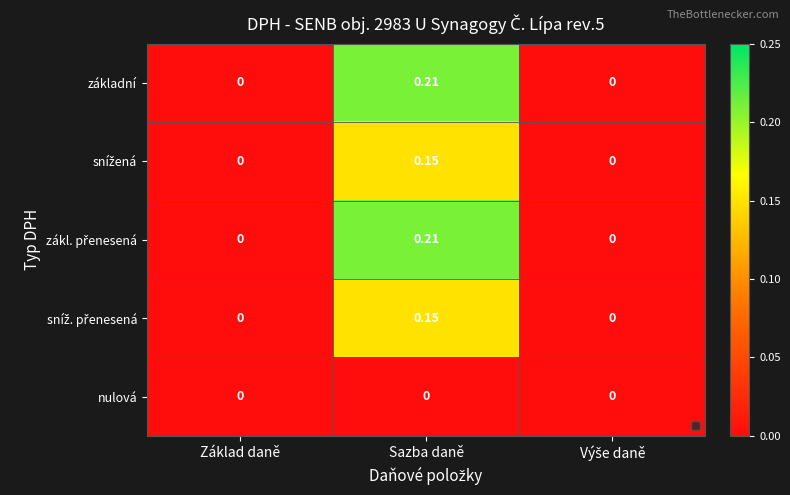

At which category is the sum across all series the highest?

Sazba daně